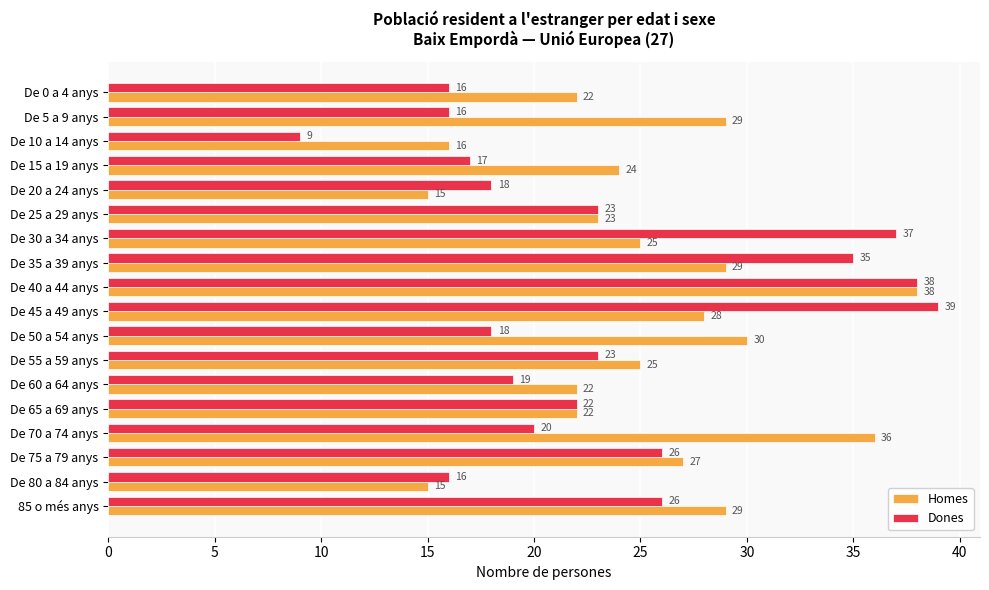

What is the minimum value for Dones?

9